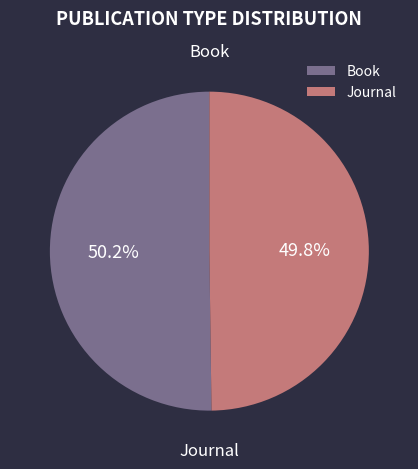

What percentage is the Journal slice, to the nearest percent?

50%